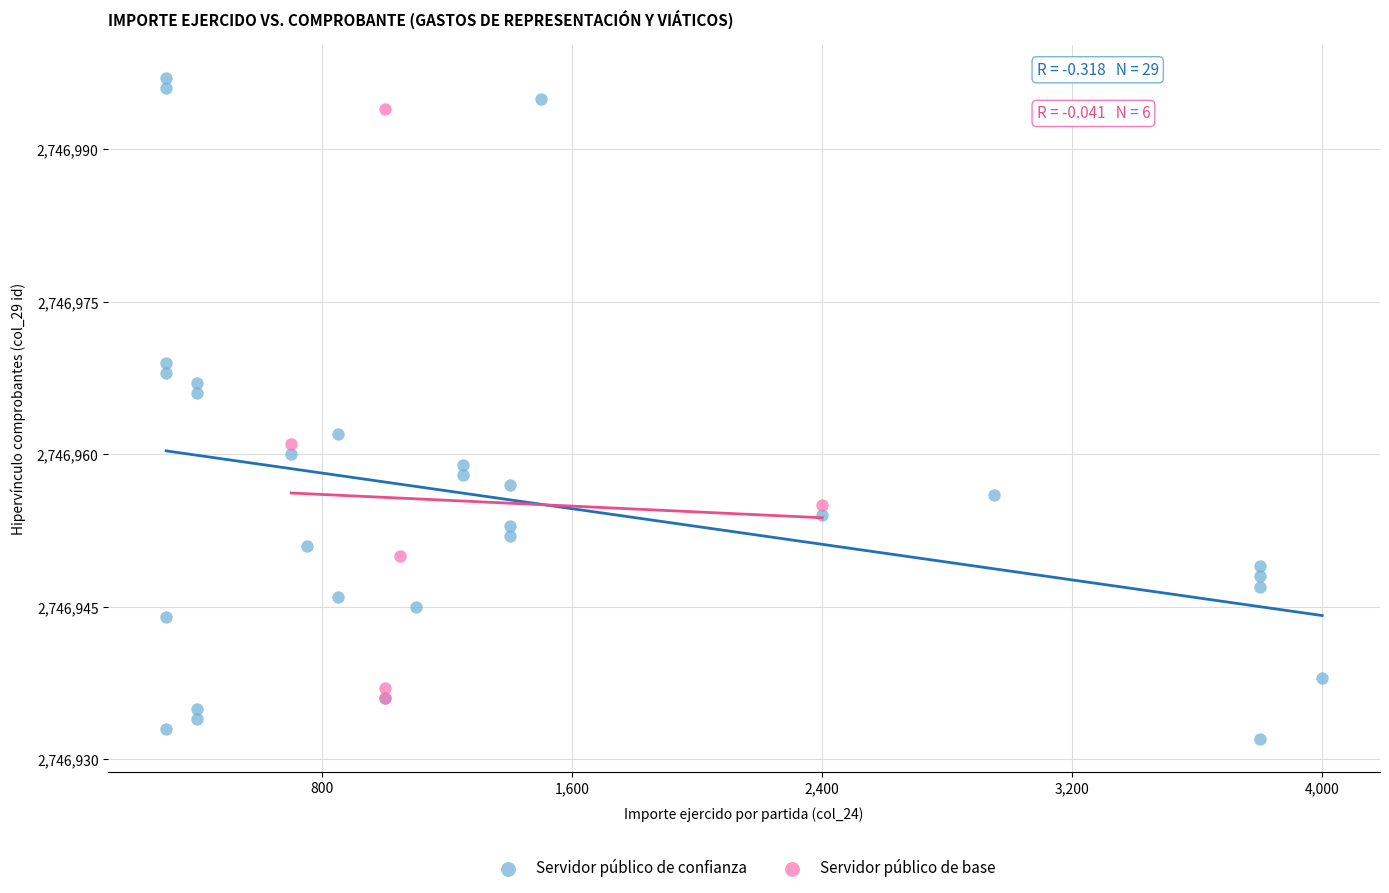

Which series contains the lowest Y value?

Servidor público de confianza